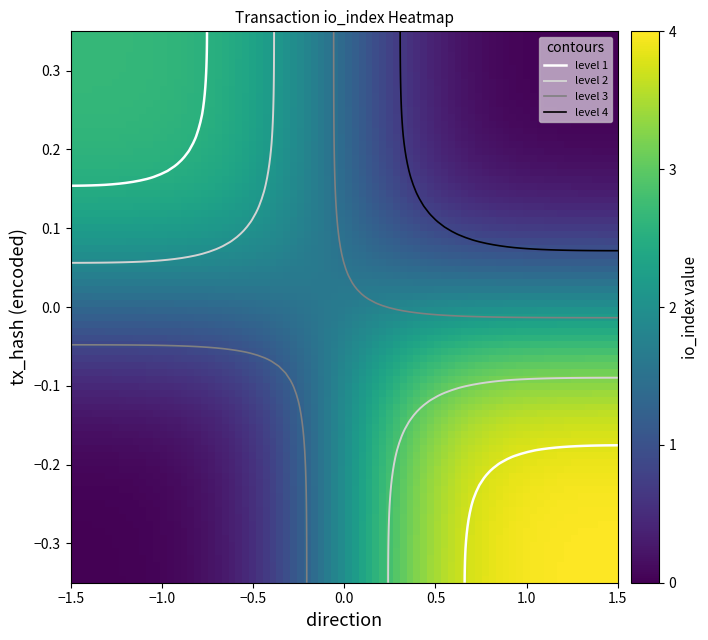

Between direction and io_index, which is larger?

io_index